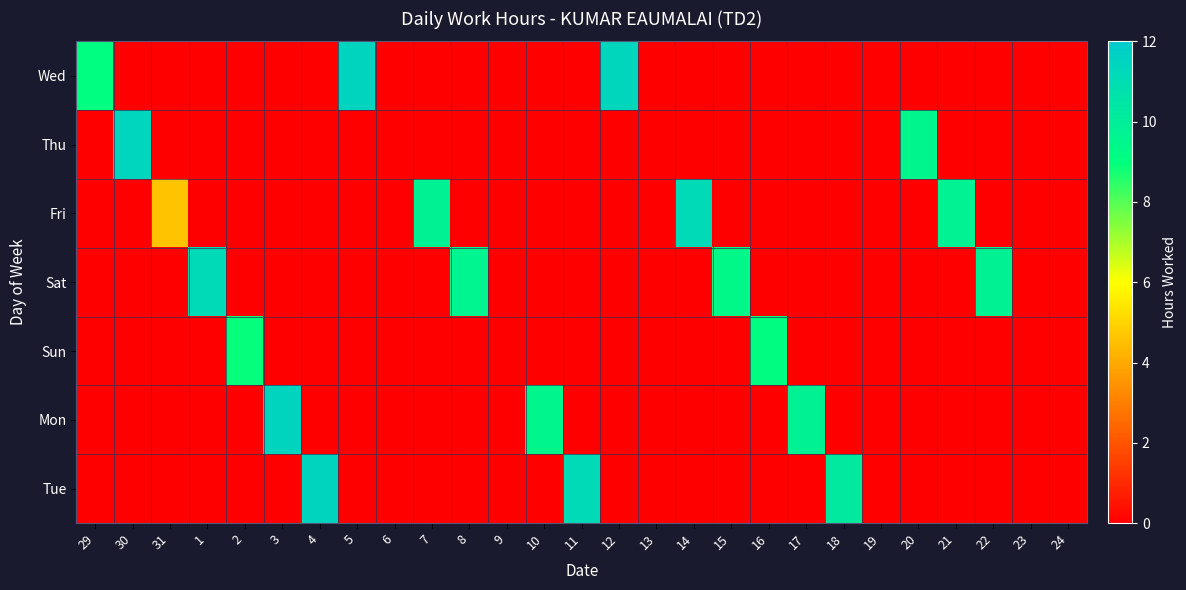

Between 9 and 14, which is larger?

9